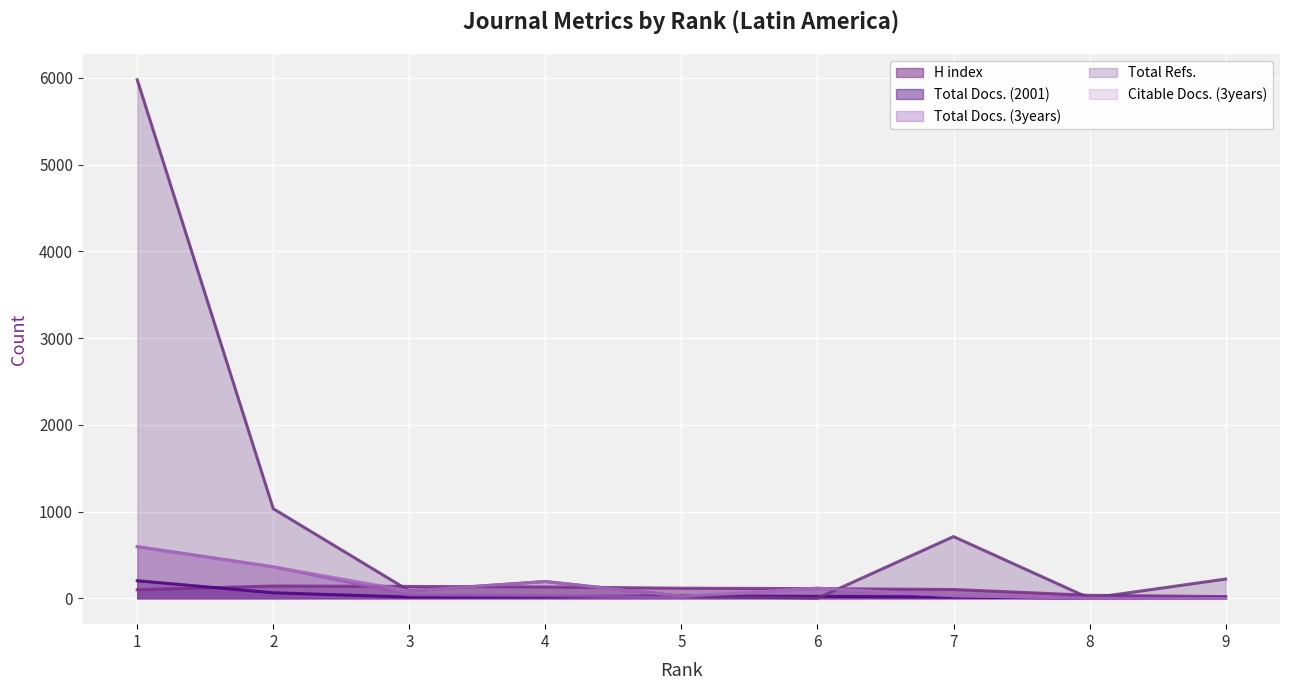

How many values in the Citable Docs. (3years) series exceed 85?

4